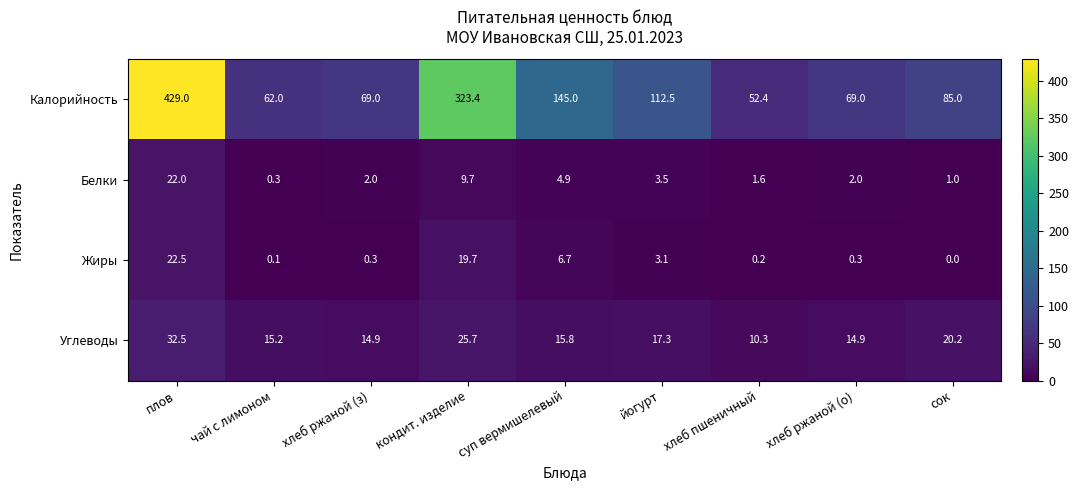

At сок, list the series in order from largest to smallest.

Калорийность, Углеводы, Белки, Жиры